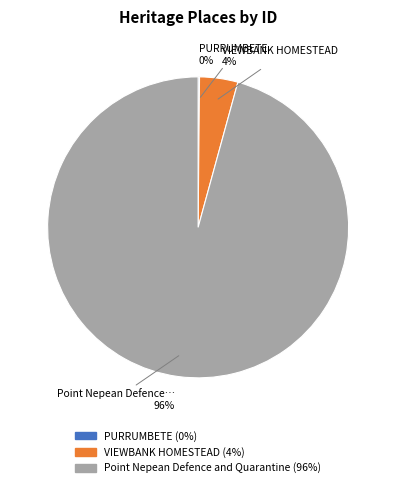

Is it true that Point Nepean Defence and Quarantine is 96% of the pie?

True